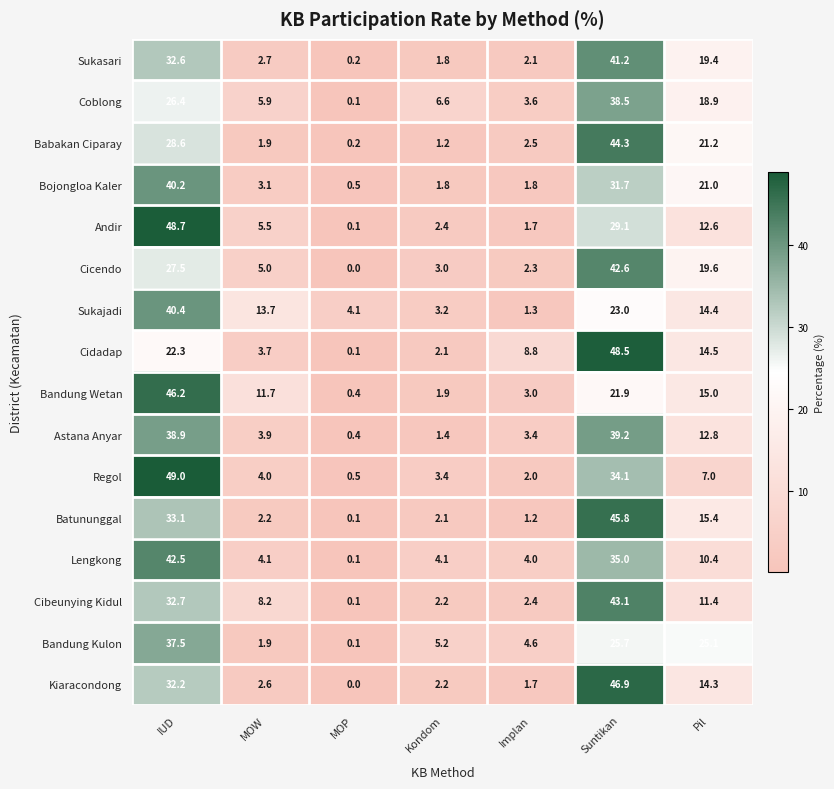

Where is Andir nearest to the value 24?

Suntikan